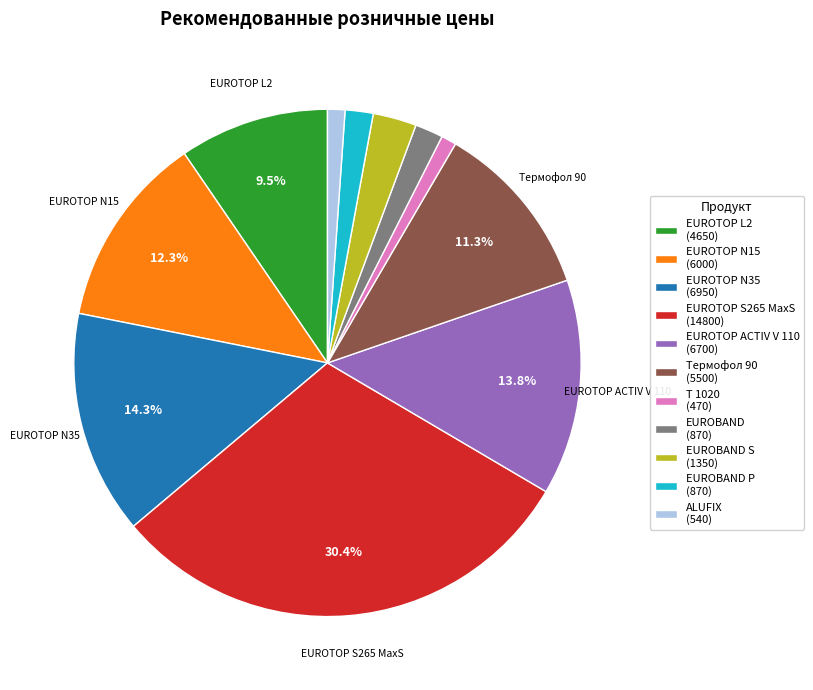

How many segments does this pie chart have?

11